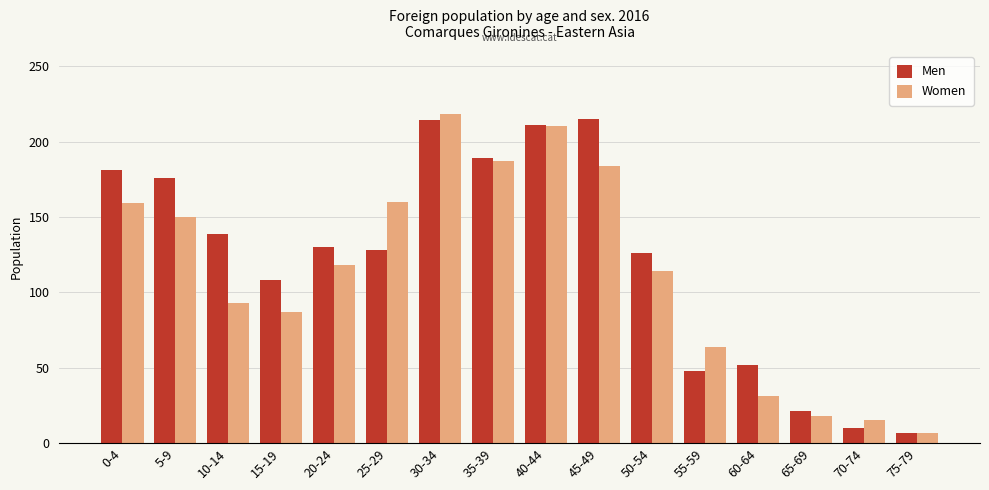

What is the sum of all Women values?

1815